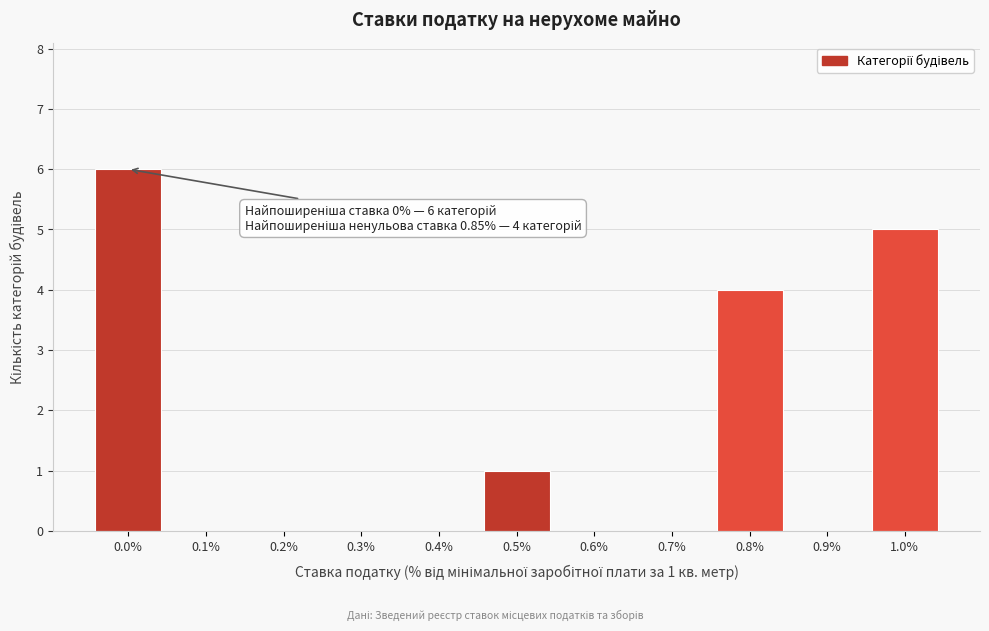

Reading left to right, what are all the values shown in this chart?

0.0%=6	0.1%=0	0.2%=0	0.3%=0	0.4%=0	0.5%=1	0.6%=0	0.7%=0	0.8%=4	0.9%=0	1.0%=5